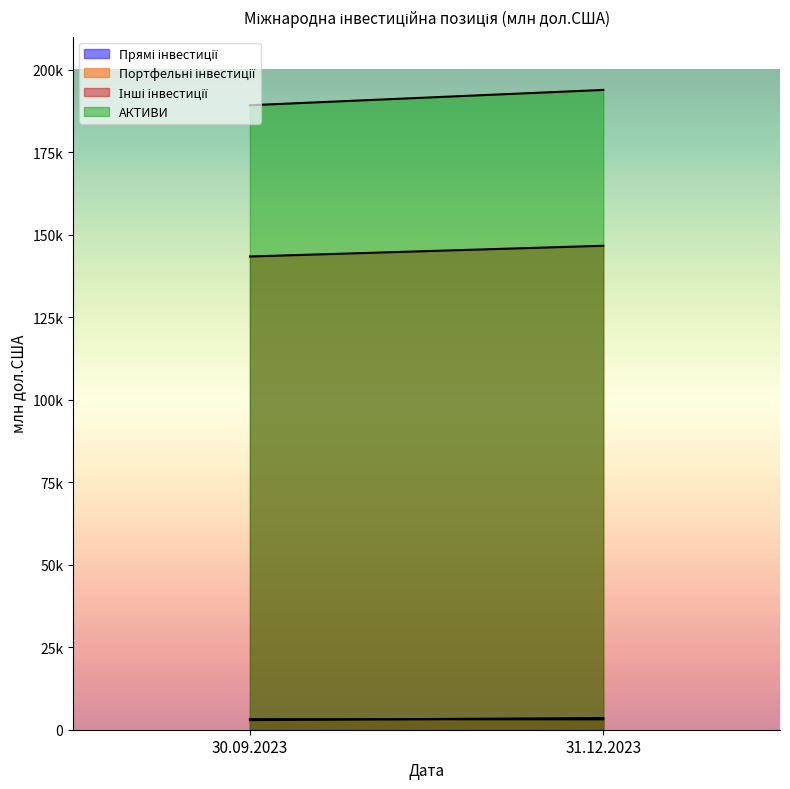

What is the minimum value for Прямі інвестиції?

3151